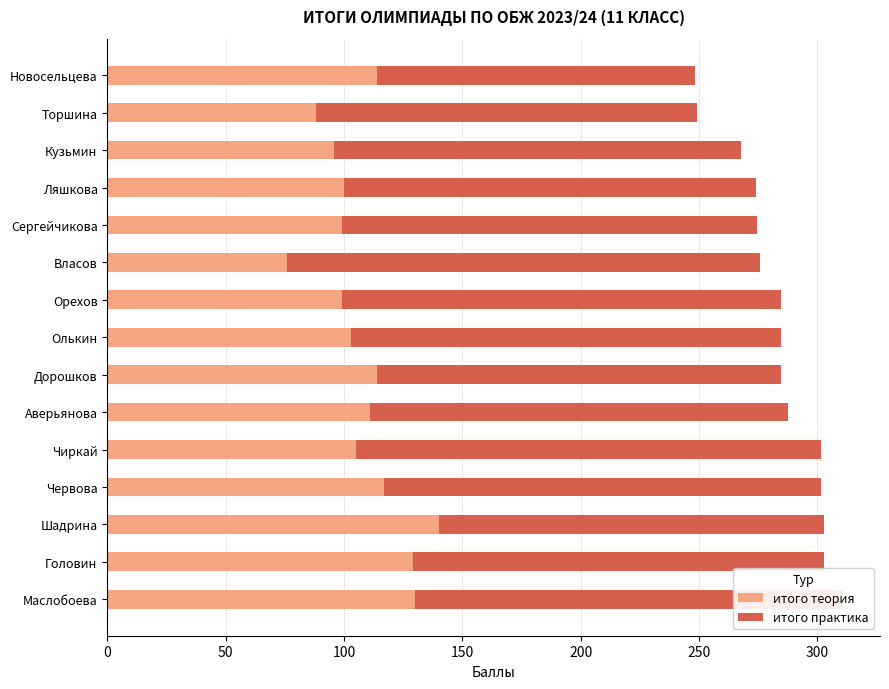

What is the total value across all series at Дорошков?

284.5